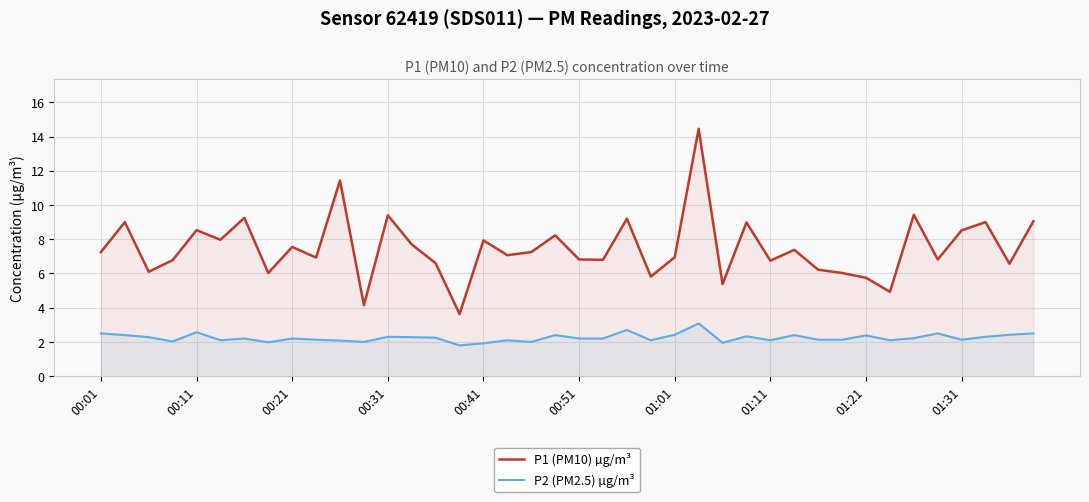

At which category is the sum across all series the highest?

25